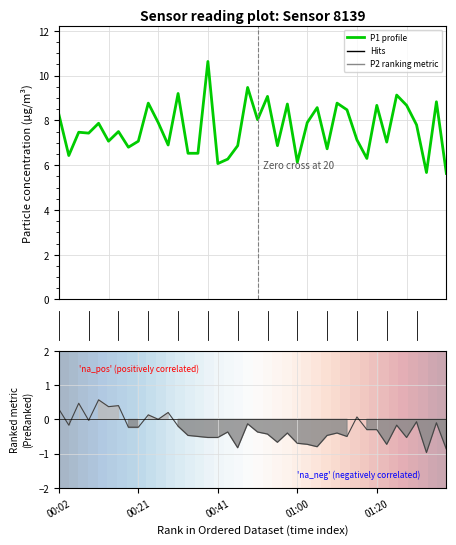

True or false: P1 profile has a value of 8.8 at 28.

True